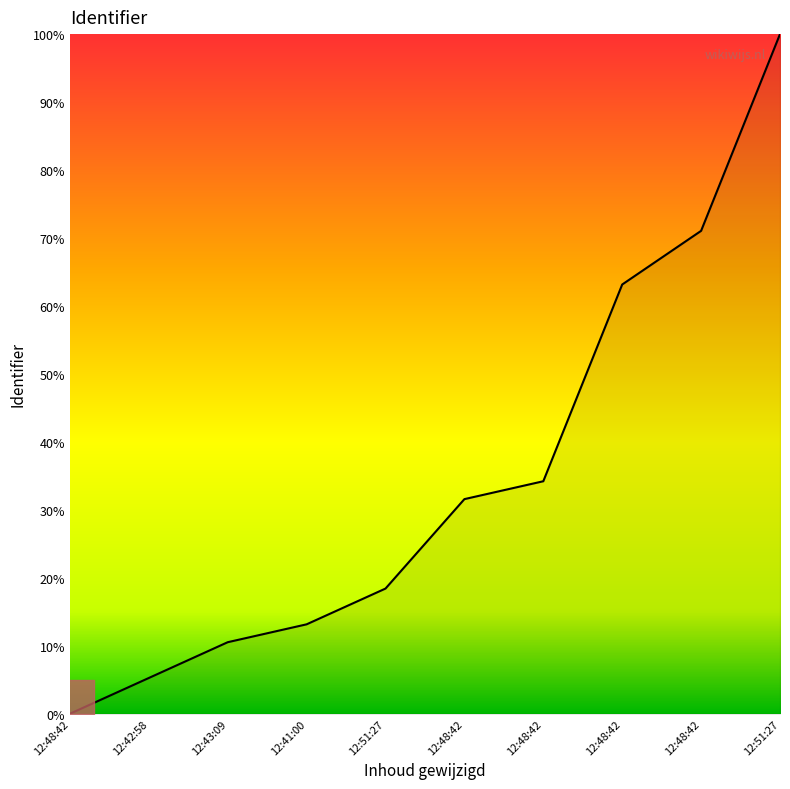

Does the chart display data point markers on the line(s)?

No